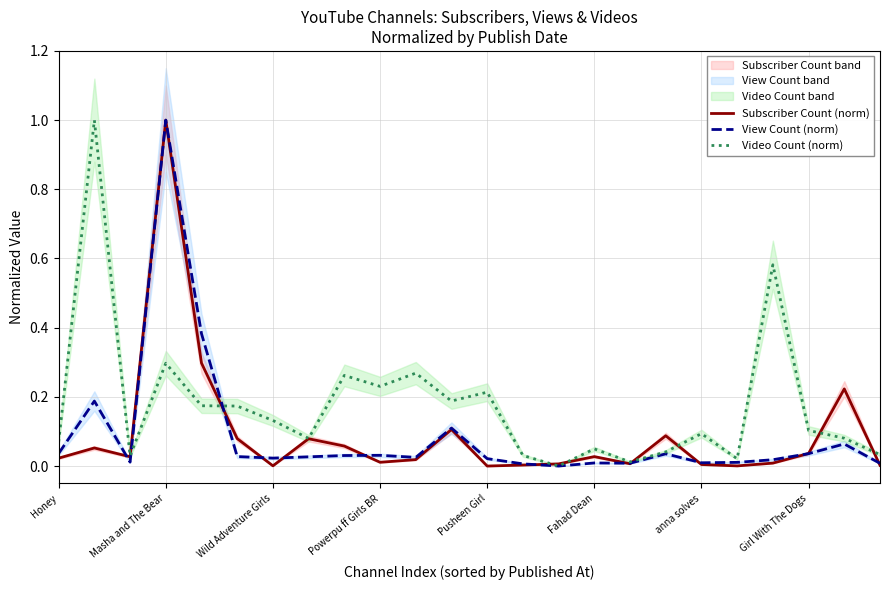

In Subscriber Count (norm), how many points are lower than both neighbors (excluding endpoints)?

6